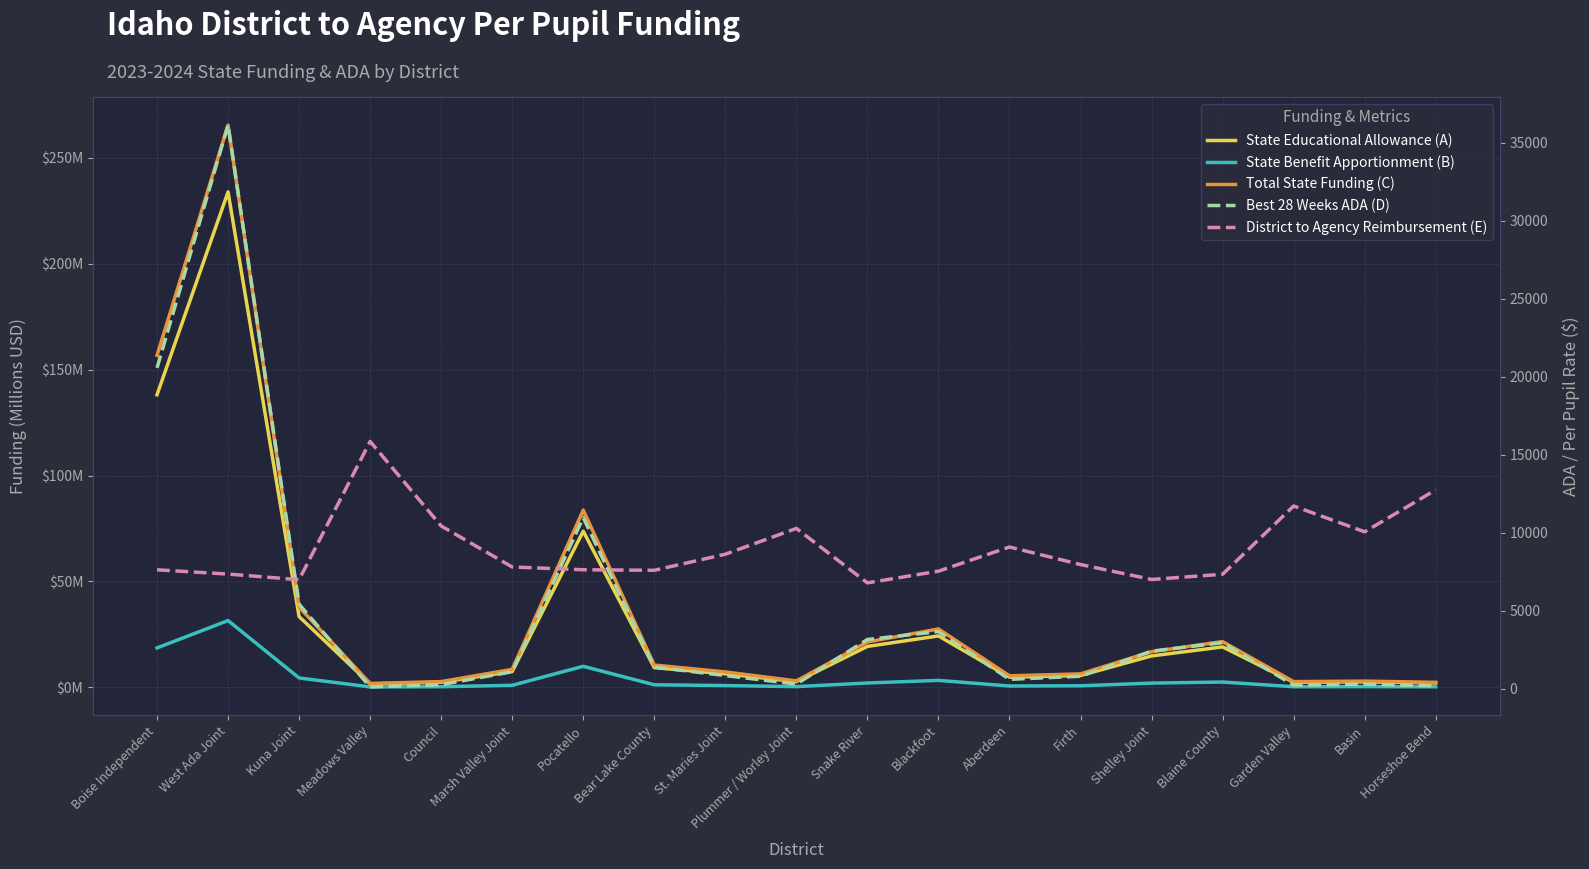

How many times do District to Agency Reimbursement (E) and Best 28 Weeks ADA (D) cross each other?

3